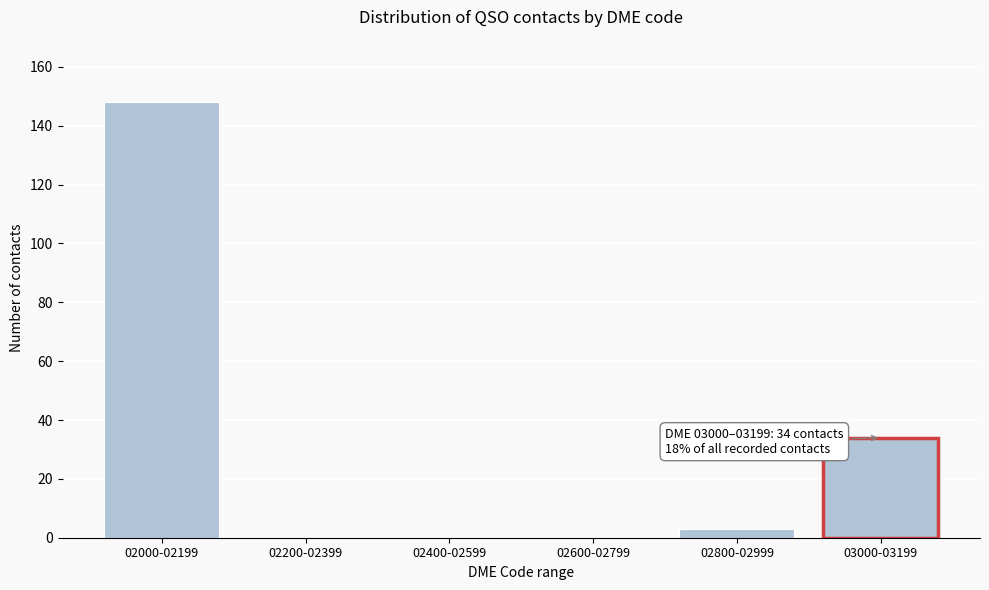

Reading right to left, list all the values displayed in this chart.

03000-03199=34	02800-02999=3	02600-02799=0	02400-02599=0	02200-02399=0	02000-02199=148